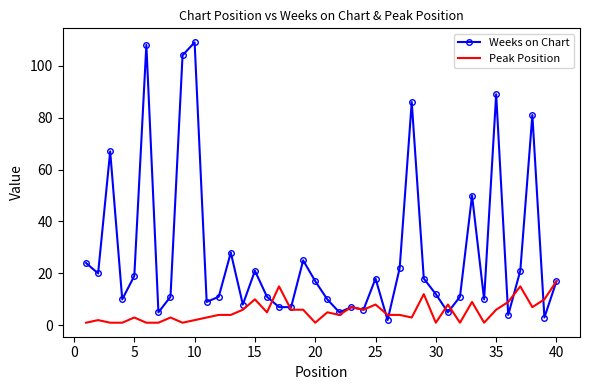

Which series has the largest total across all categories?

Weeks on Chart